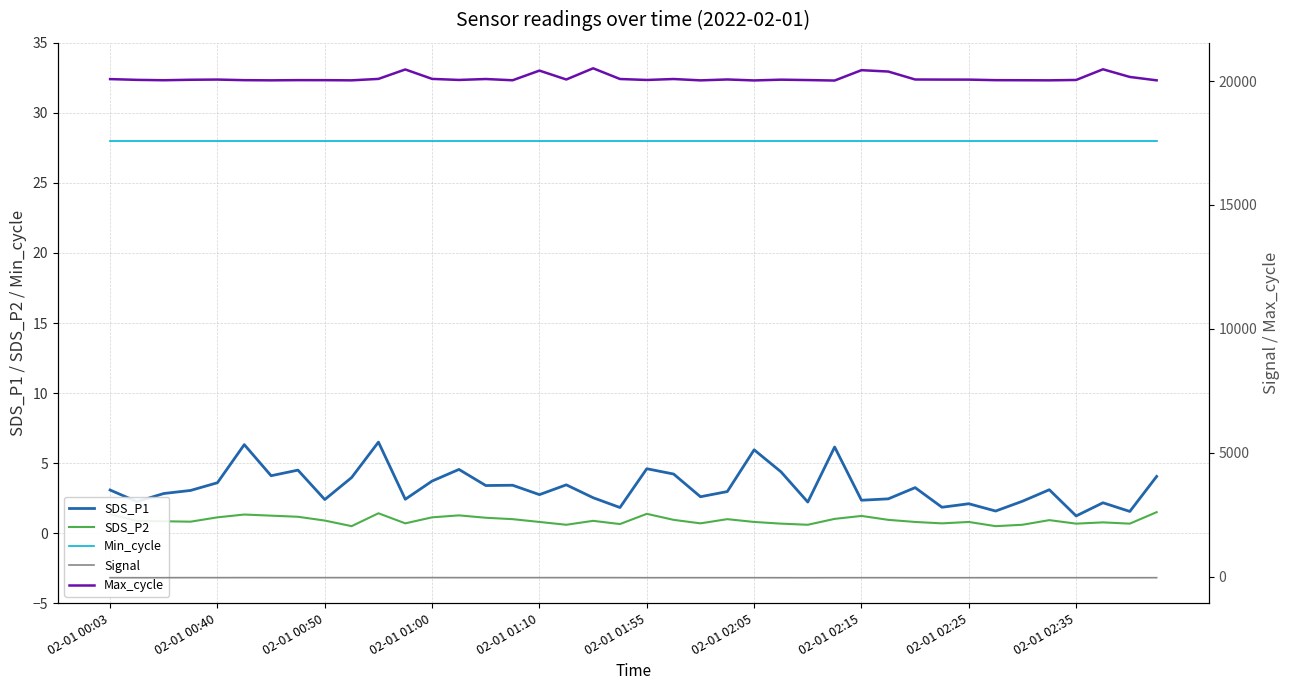

What is the difference between the second highest and second lowest values in the SDS_P2 series?

0.9